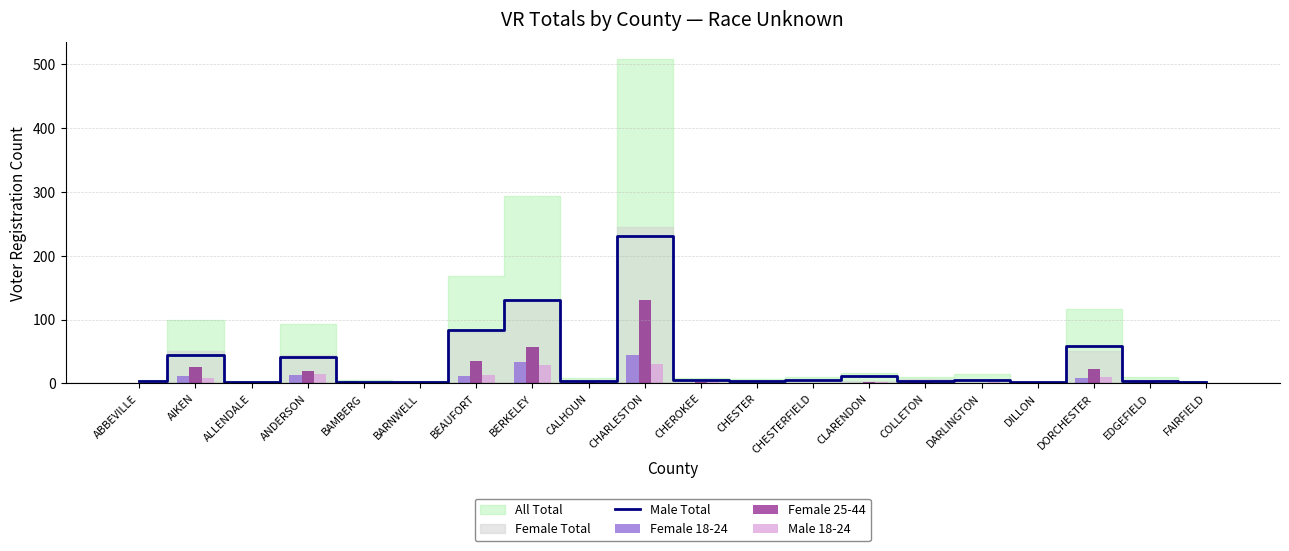

What is the value of the Female 18-24 bar at the 11th from the left?

1